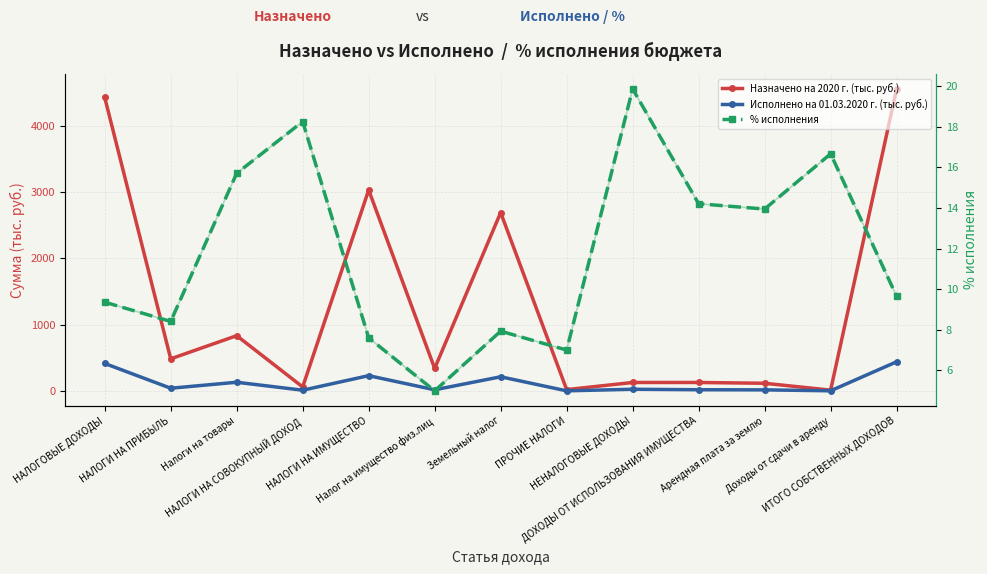

True or false: % исполнения and Исполнено на 01.03.2020 г. (тыс. руб.) intersect in this chart.

True